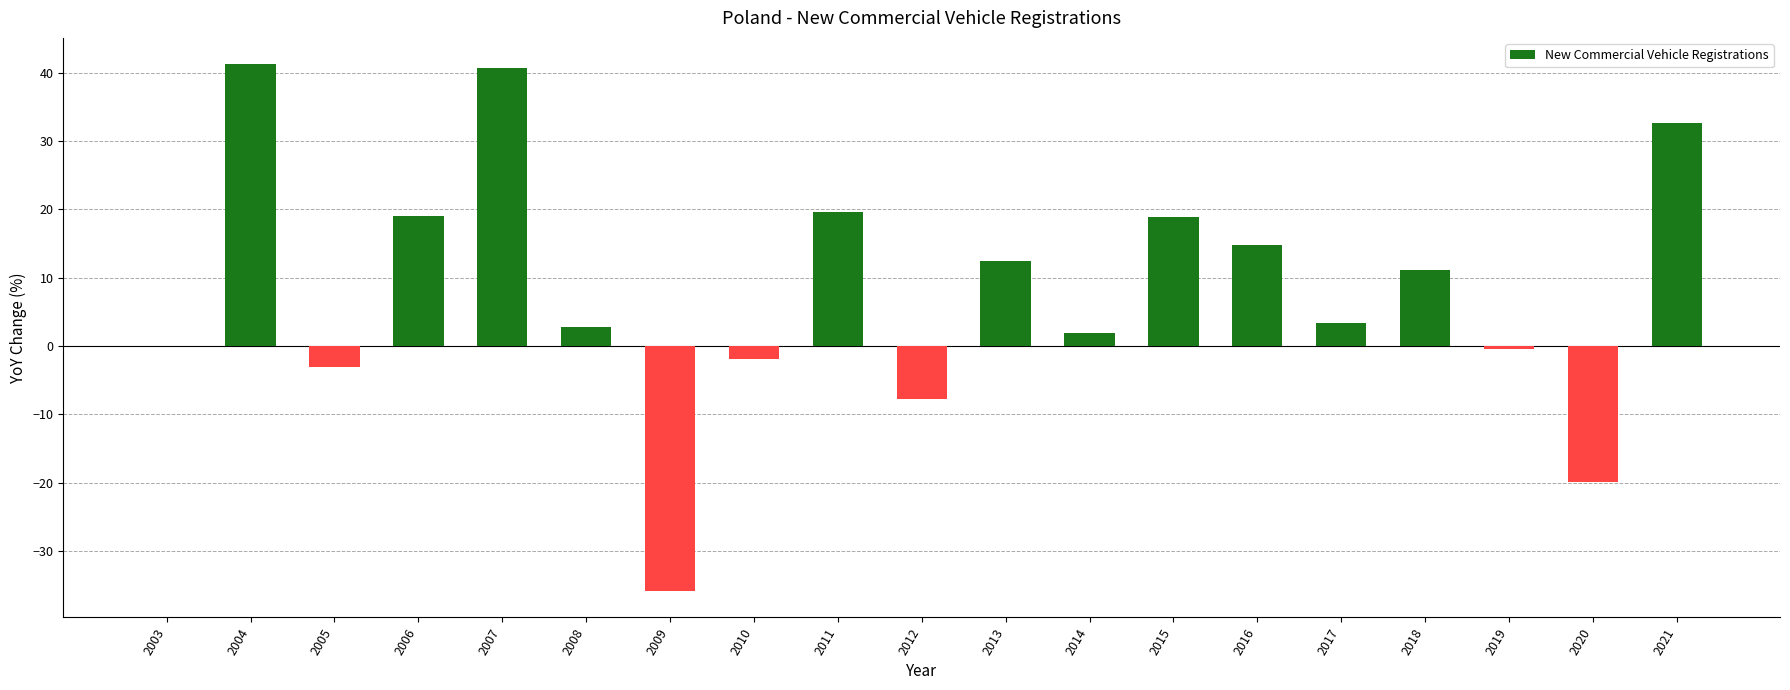

What is the approximate value at 2019?

-0.4